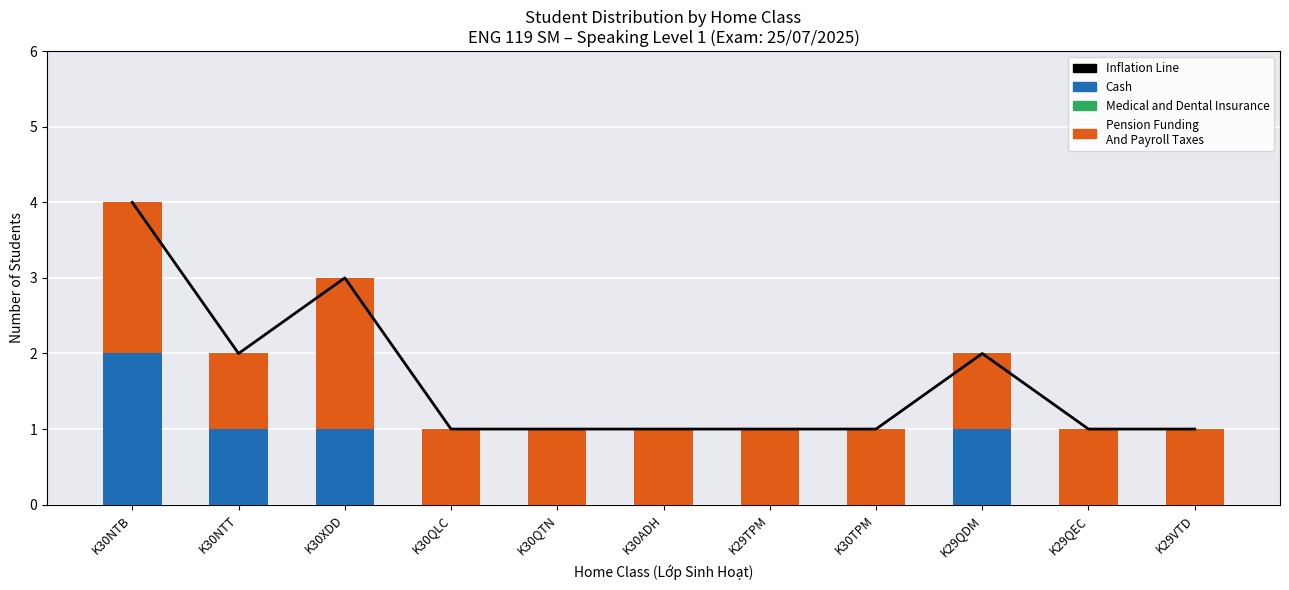

What is the label of the 1st bar from the left?

K30NTB